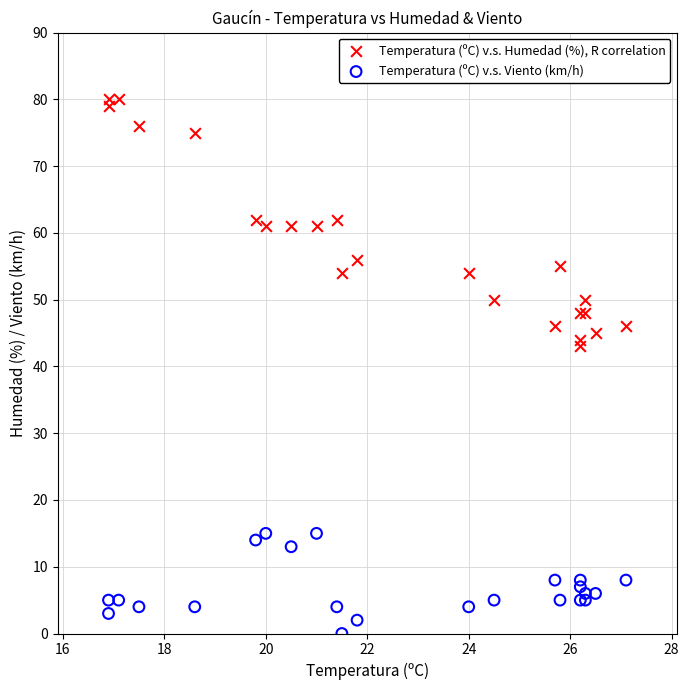

Which series has the widest spread of Y values?

Temperatura (ºC) v.s. Humedad (%), R correlation